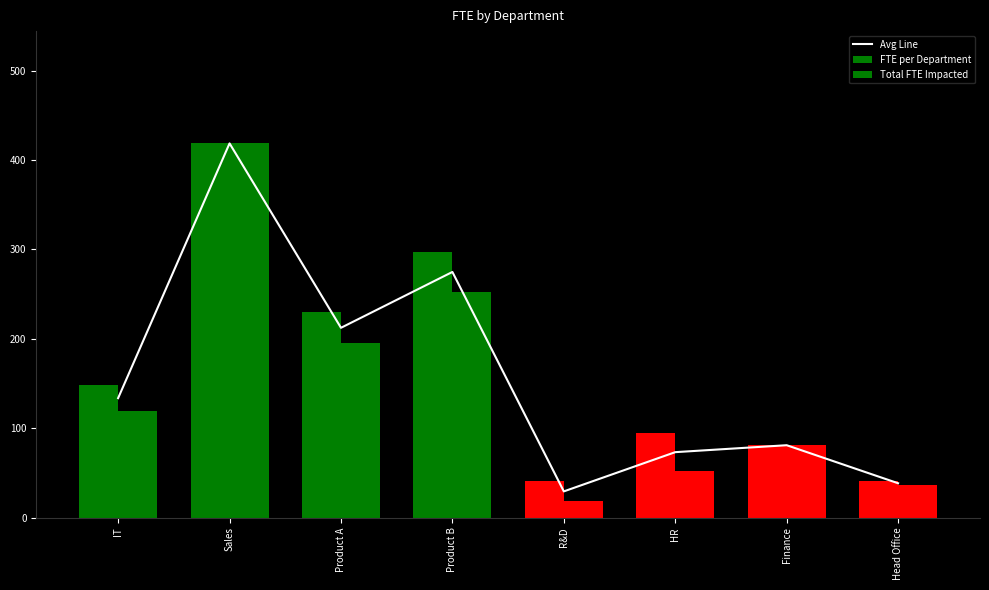

How many data points in Avg Line are above 133?

4